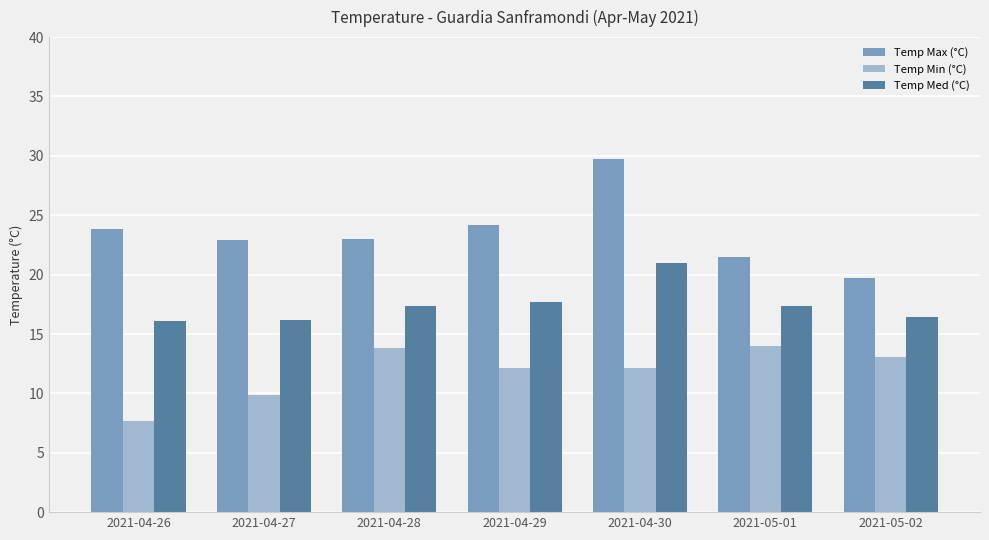

Is it true that Temp Min (°C) equals 6.7 at 2021-05-01?

False